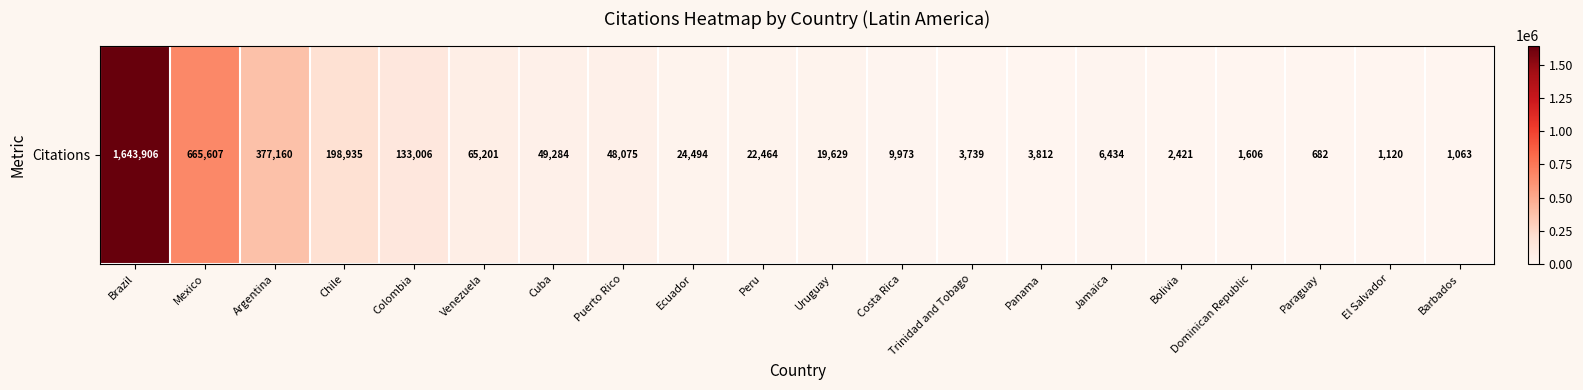

Which category has the lowest value across all series?

Paraguay